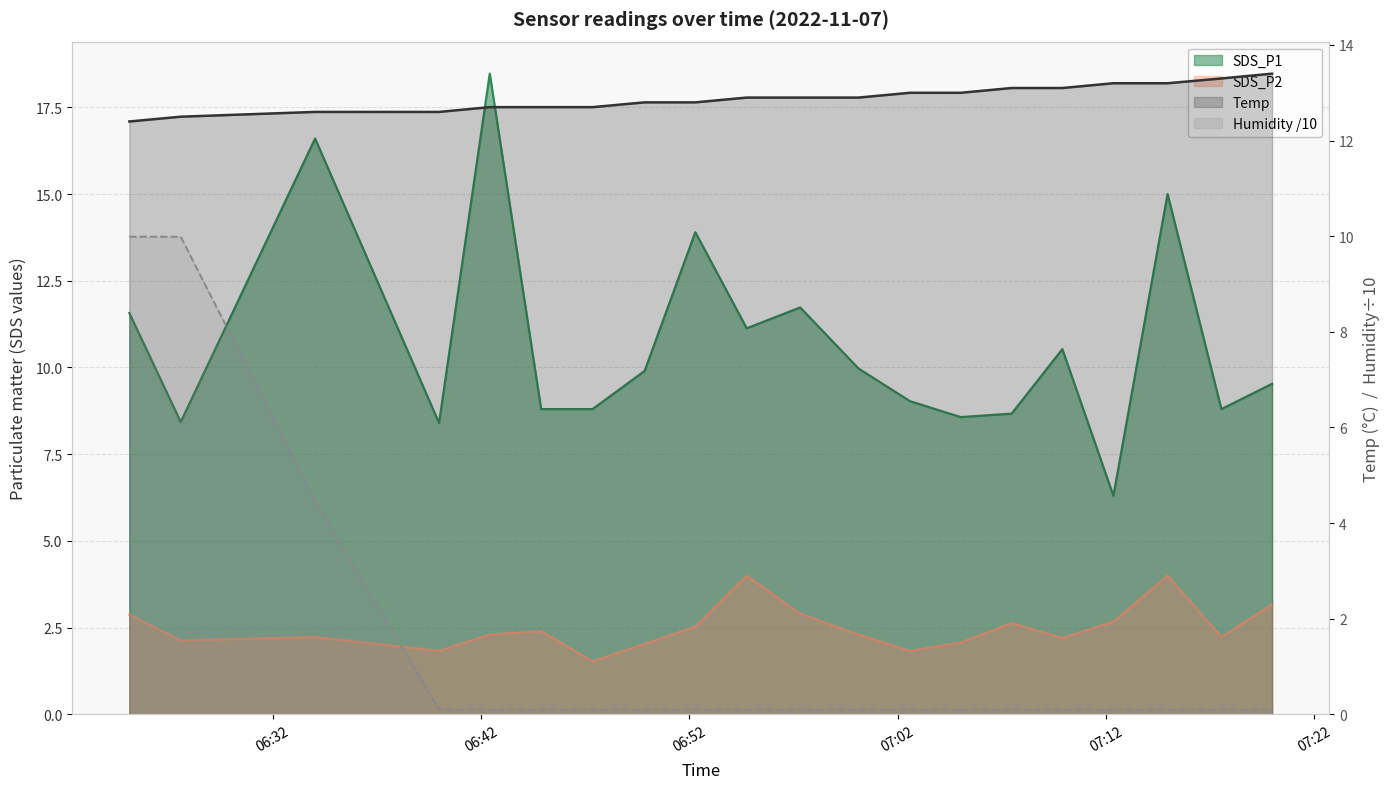

True or false: SDS_P1 and SDS_P2 cross at least once.

False